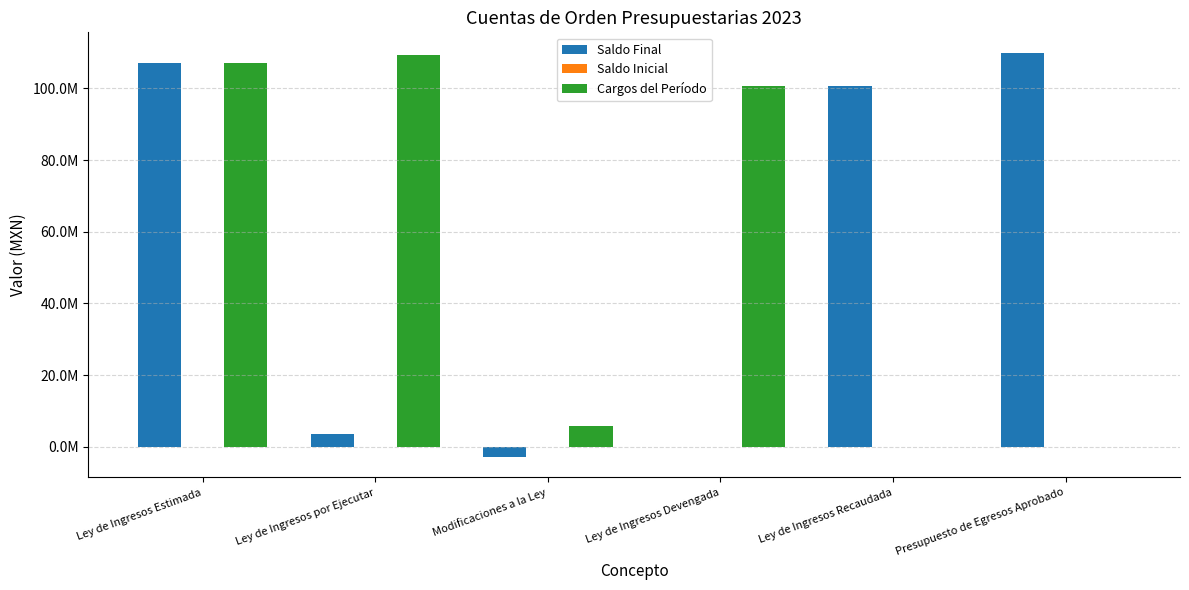

Which series has the widest spread of values?

Saldo Final